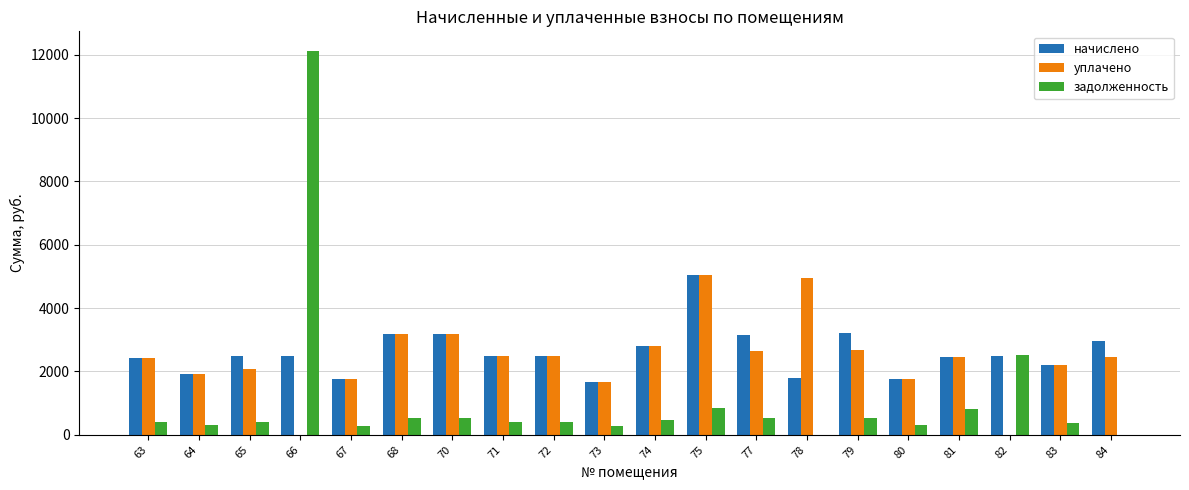

How many groups of bars are there?

20